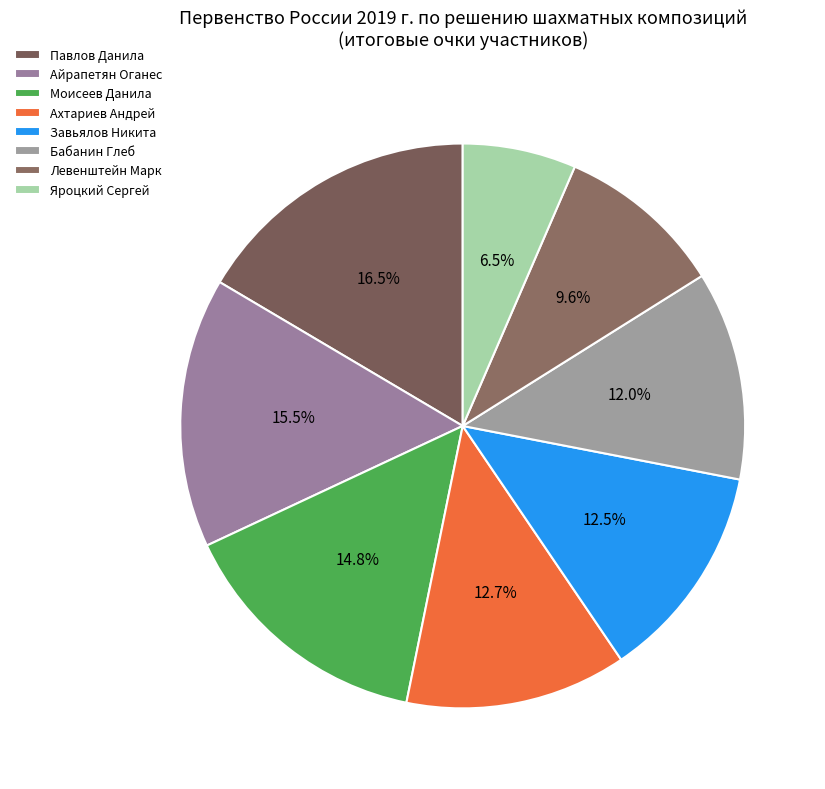

To the nearest percent, what is the difference between the Павлов Данила and Моисеев Данила slice percentages?

2%